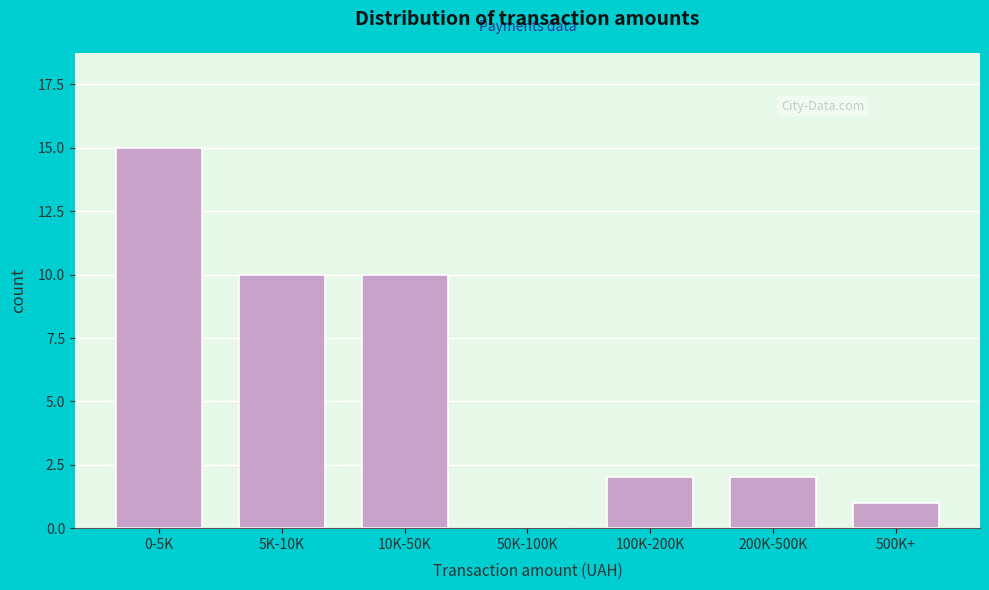

Reading left to right, list all the values displayed in this chart.

0-5K=15	5K-10K=10	10K-50K=10	50K-100K=0	100K-200K=2	200K-500K=2	500K+=1